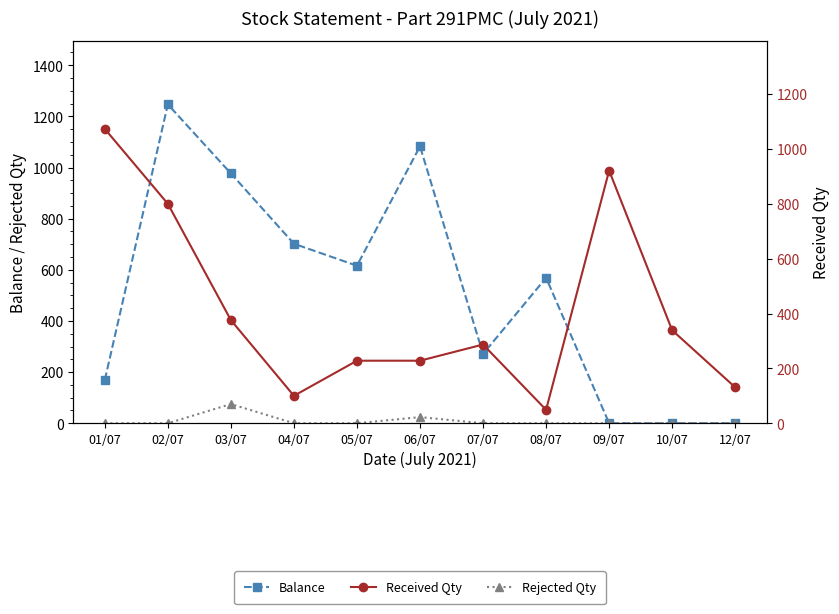

True or false: Received Qty has more than 1 points higher than both neighbors.

True